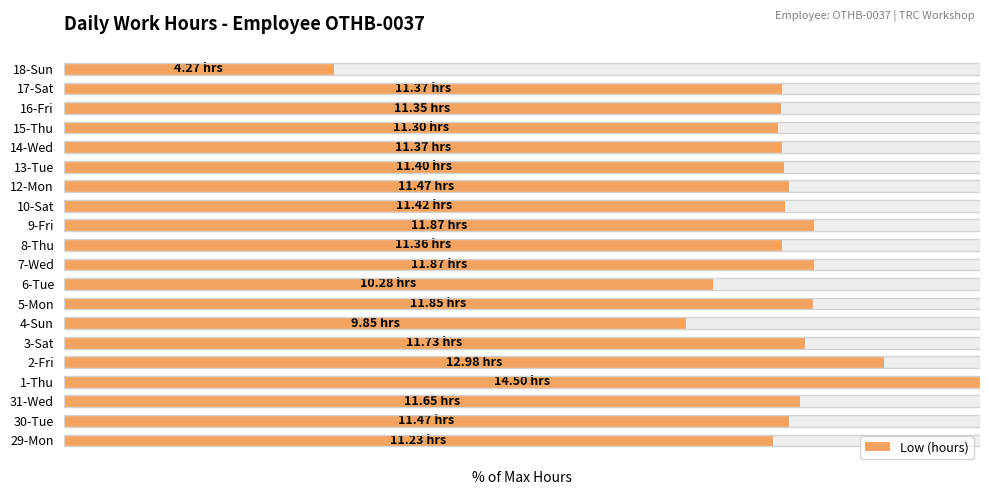

What is the value of the 19th bar from the left?

78.4